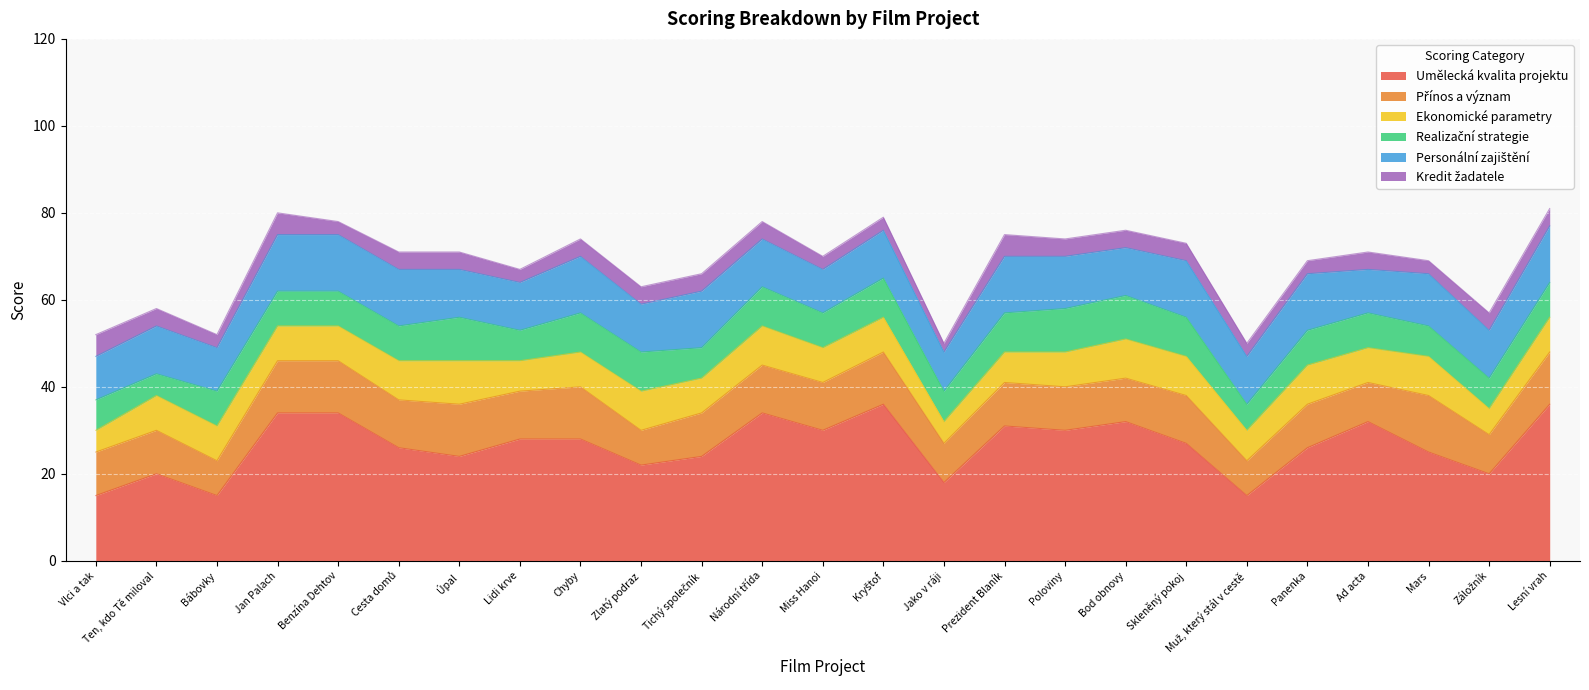

Rank the categories by Přínos a význam value from highest to lowest.

Mars, Jan Palach, Benzína Dehtov, Úpal, Chyby, Kryštof, Lesní vrah, Cesta domů, Lidi krve, Národní třída, Miss Hanoi, Skleněný pokoj, Vlci a tak, Ten, kdo Tě miloval, Tichý společník, Prezident Blaník, Poloviny, Bod obnovy, Panenka, Jako v ráji, Ad acta, Záložník, Bábovky, Zlatý podraz, Muž, který stál v cestě